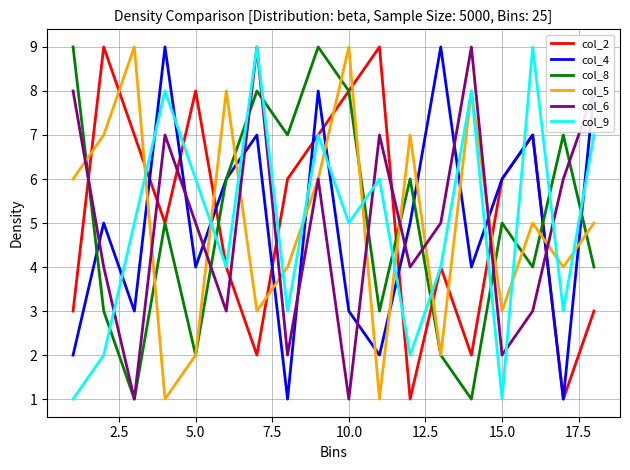

What are all the series names shown in the legend?

col_2, col_4, col_8, col_5, col_6, col_9